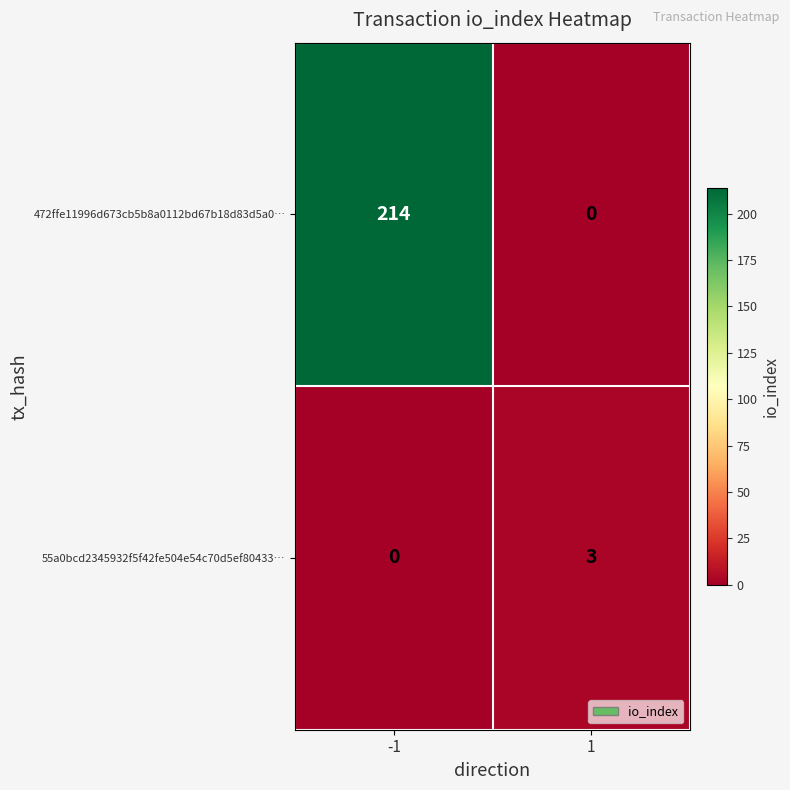

What is the maximum value shown in the chart?

214